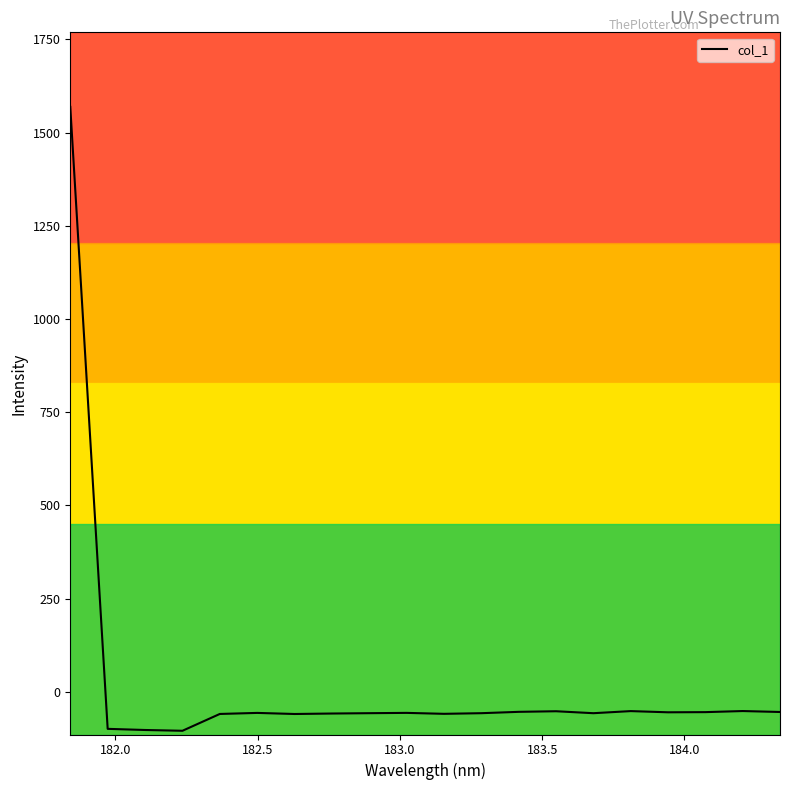

What is the smallest value displayed?

-104.8